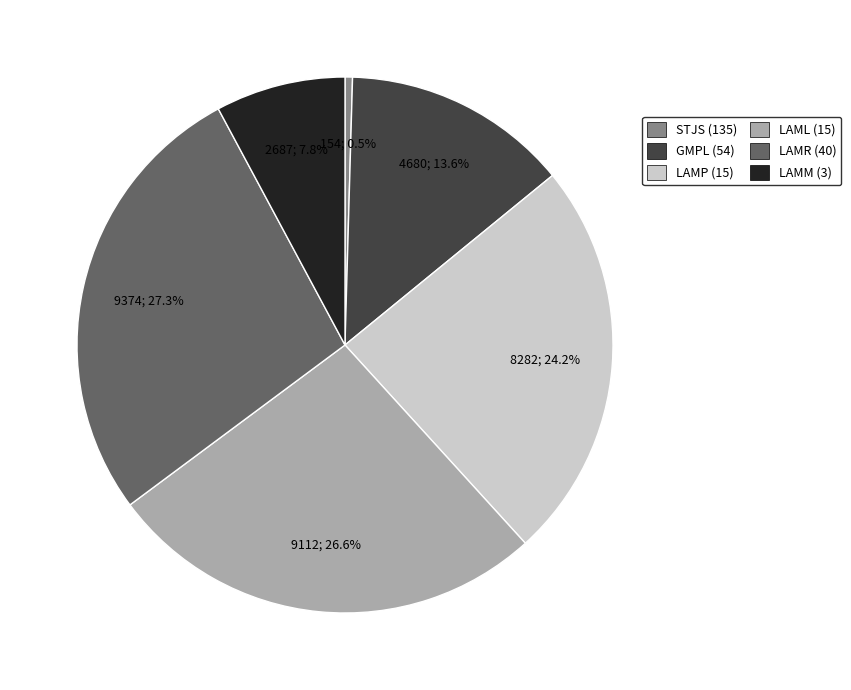

How many slices are in this pie chart?

6